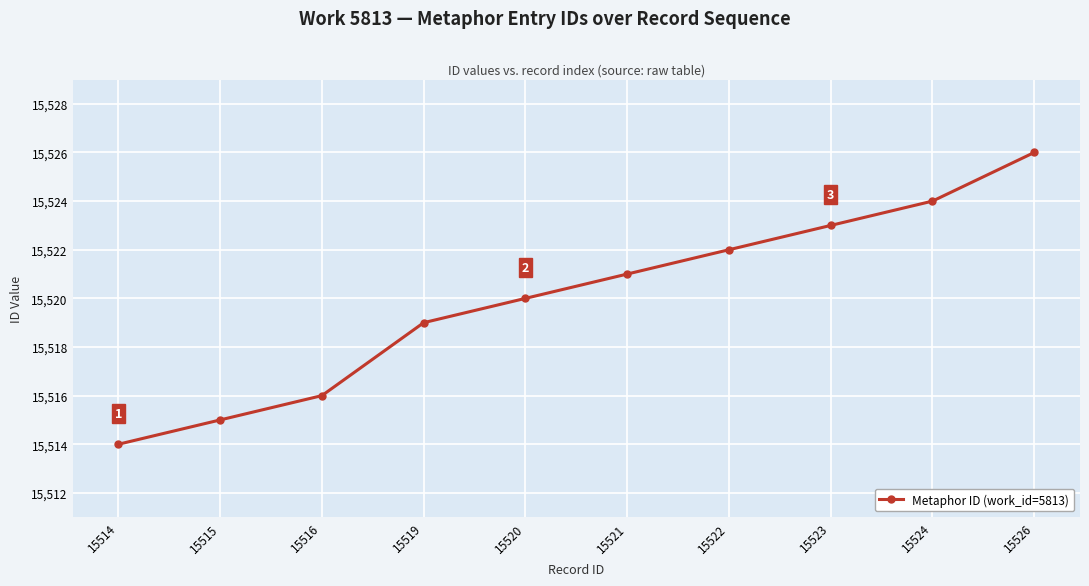

Rank the categories by value from lowest to highest.

15514, 15515, 15516, 15519, 15520, 15521, 15522, 15523, 15524, 15526